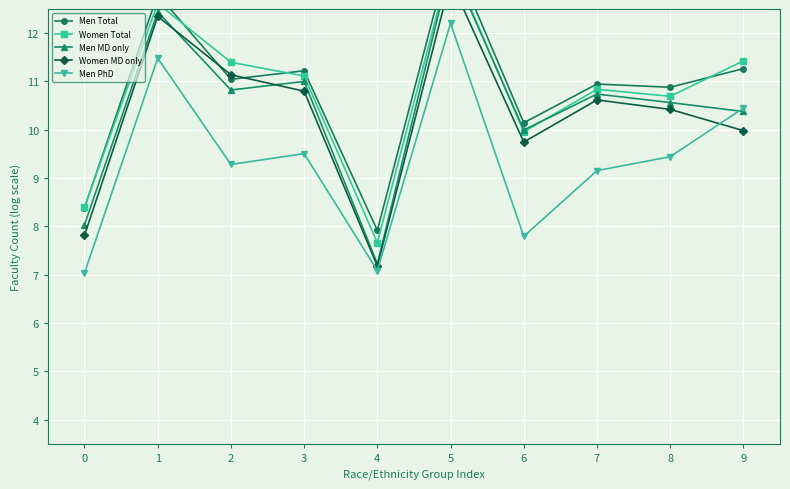

Is it true that Men PhD equals 3.6 at 5?

False